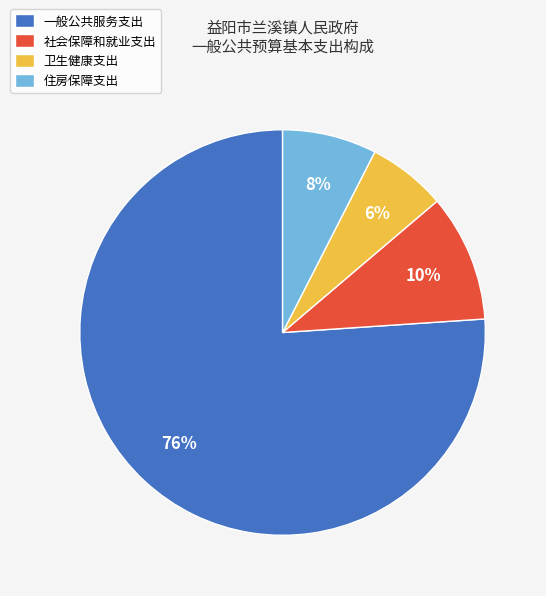

Rank the categories by value from lowest to highest.

卫生健康支出, 住房保障支出, 社会保障和就业支出, 一般公共服务支出